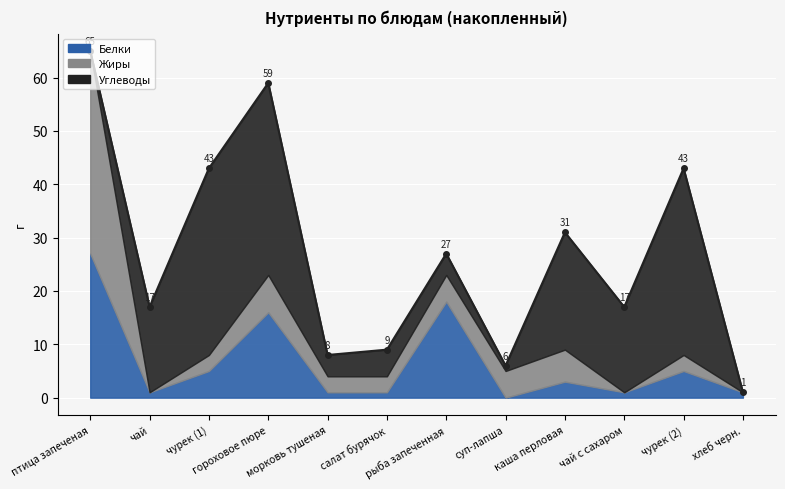

How many values in the Жиры series are below 3?

3